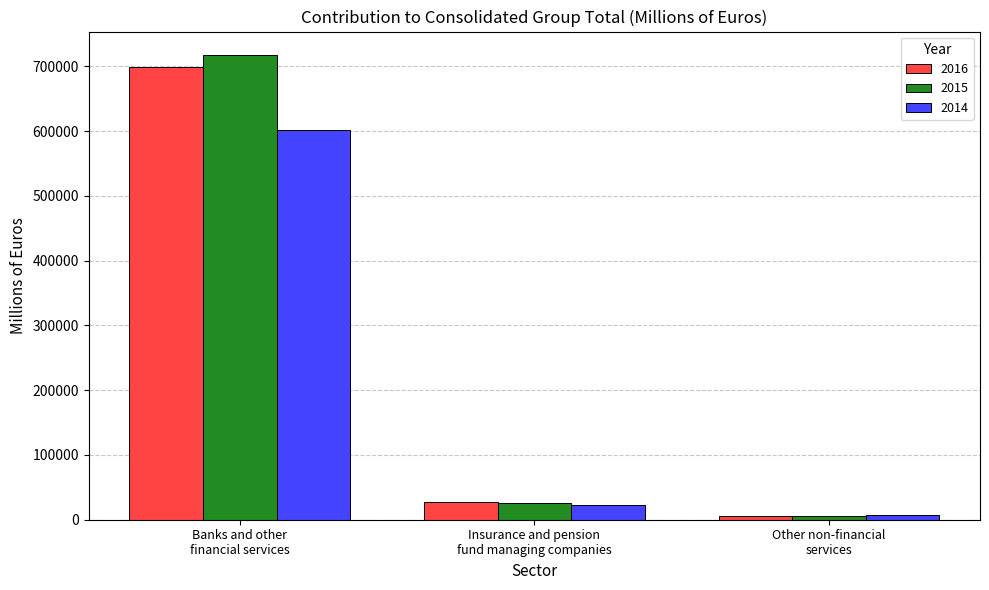

What is the difference between the maximum and minimum values in the 2014 series?

595016.0